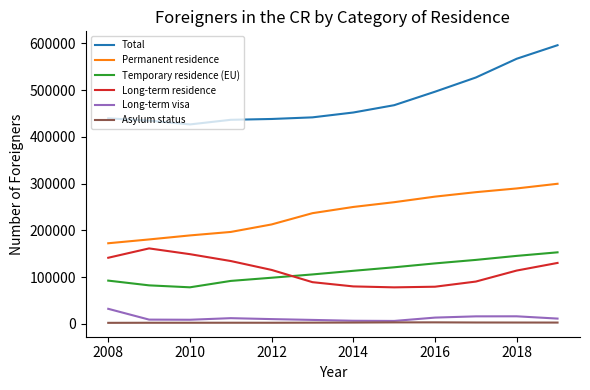

Which series has the widest spread of values?

Total